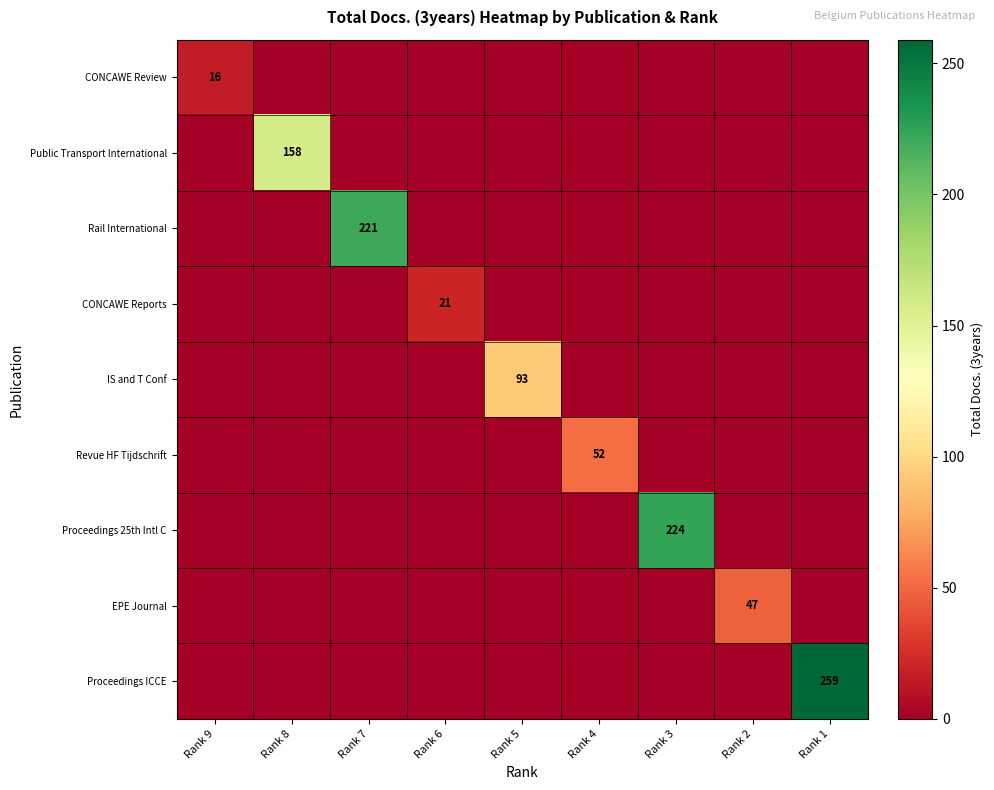

The value of CONCAWE Review at Rank 6 is 8. True or false?

False